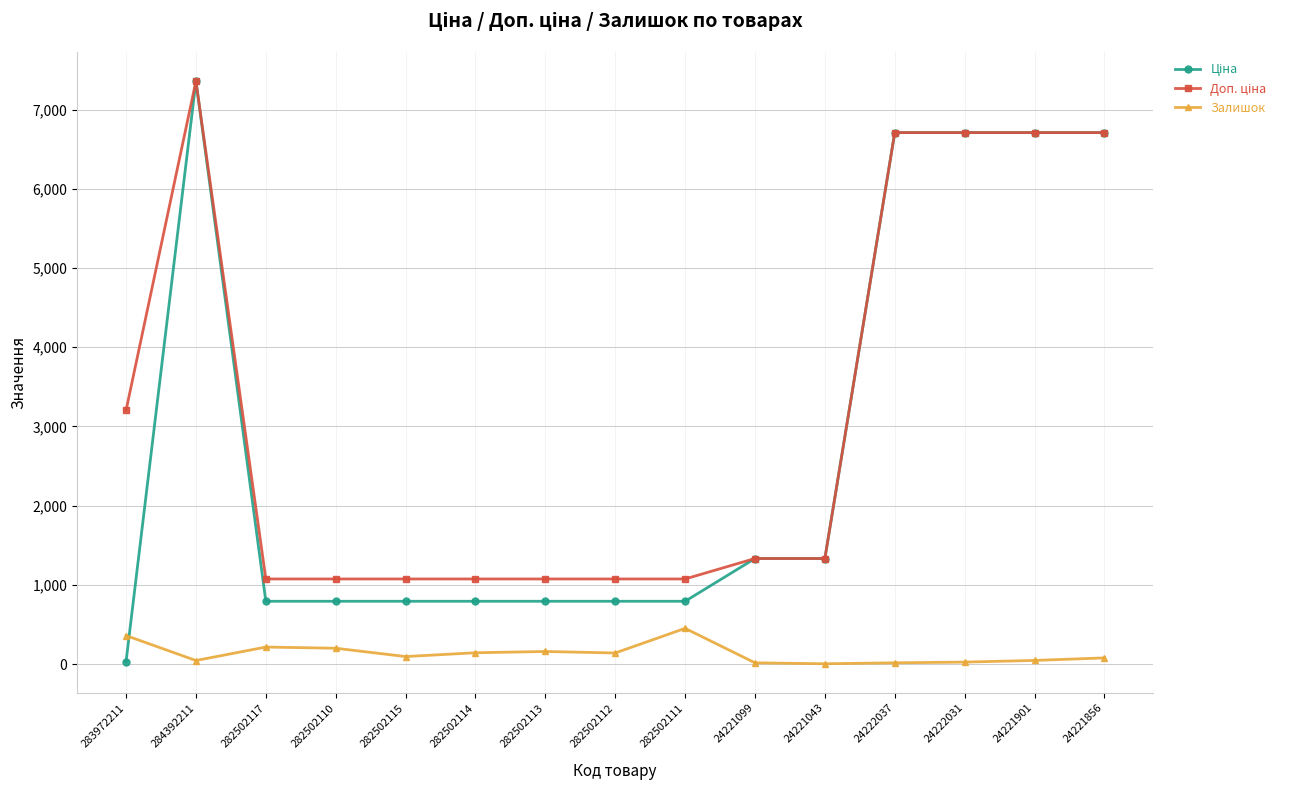

How many data points does each series have?

15